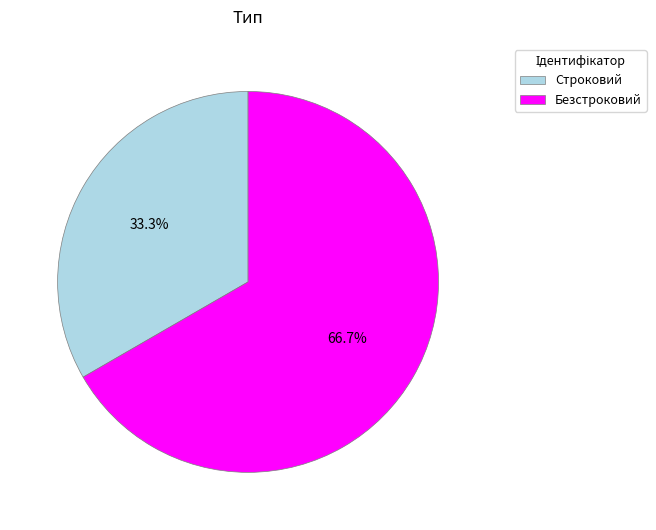

Combined, what portion of the pie is Строковий and Безстроковий?

100.0%